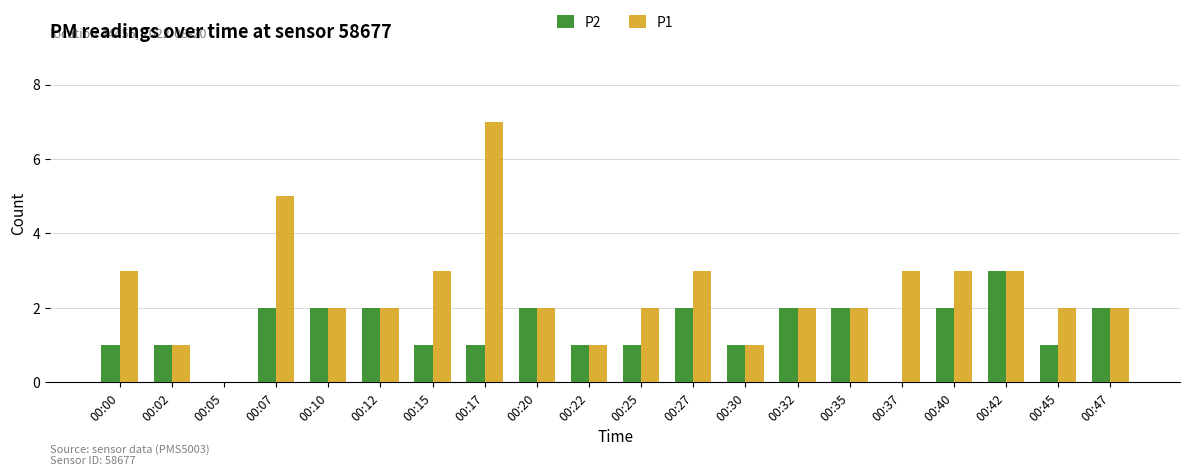

Is it true that P2 equals 1 at 00:30?

True